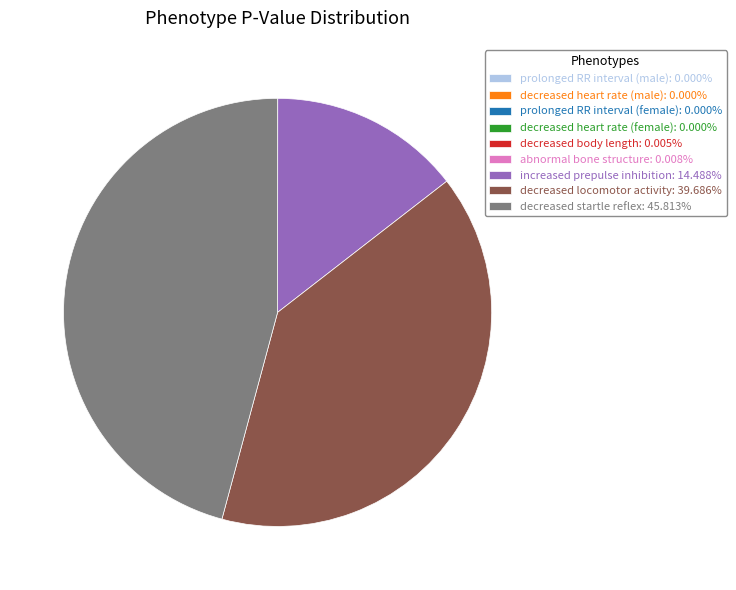

Is decreased startle reflex the majority of the pie?

No